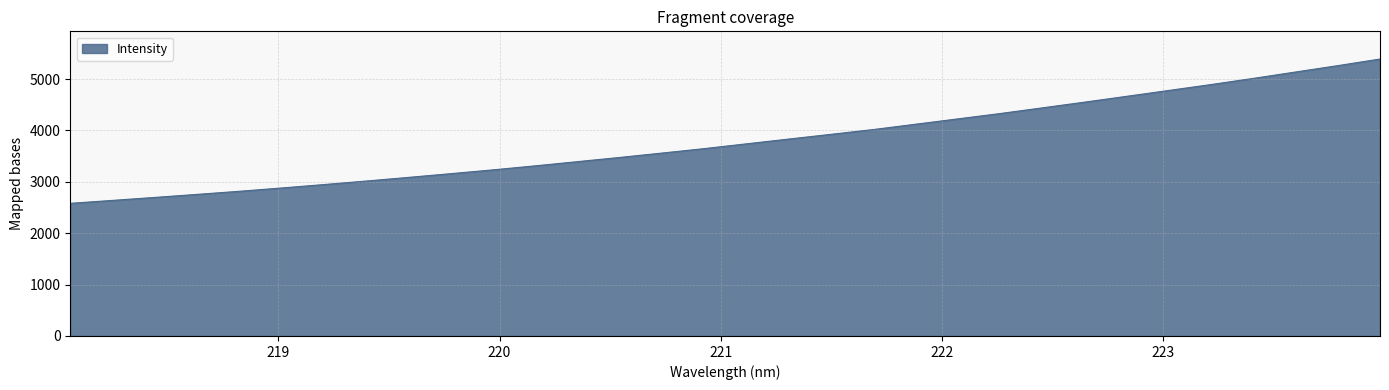

What is the smallest value displayed?

2581.2